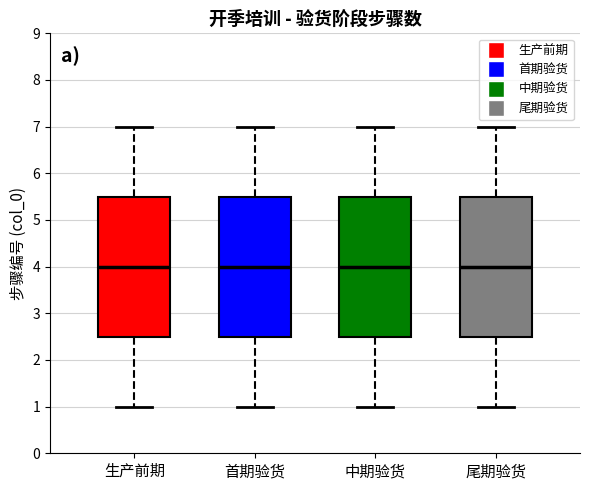

Where does the lower whisker of the box for 中期验货 end on the y-axis? The values are not printed on the chart, so give them approximately, as read against the axis.

1.0